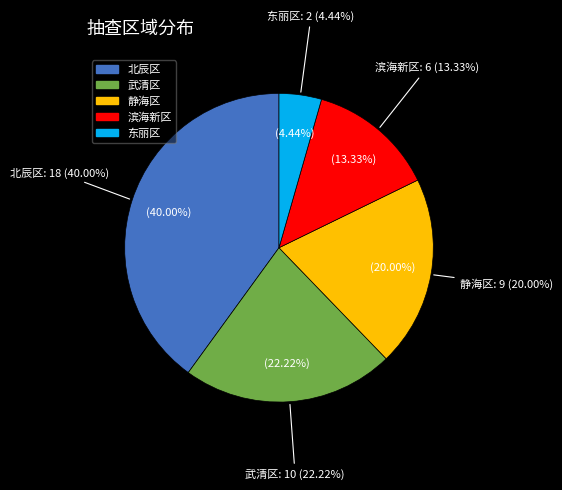

What is the largest slice in the pie chart?

北辰区